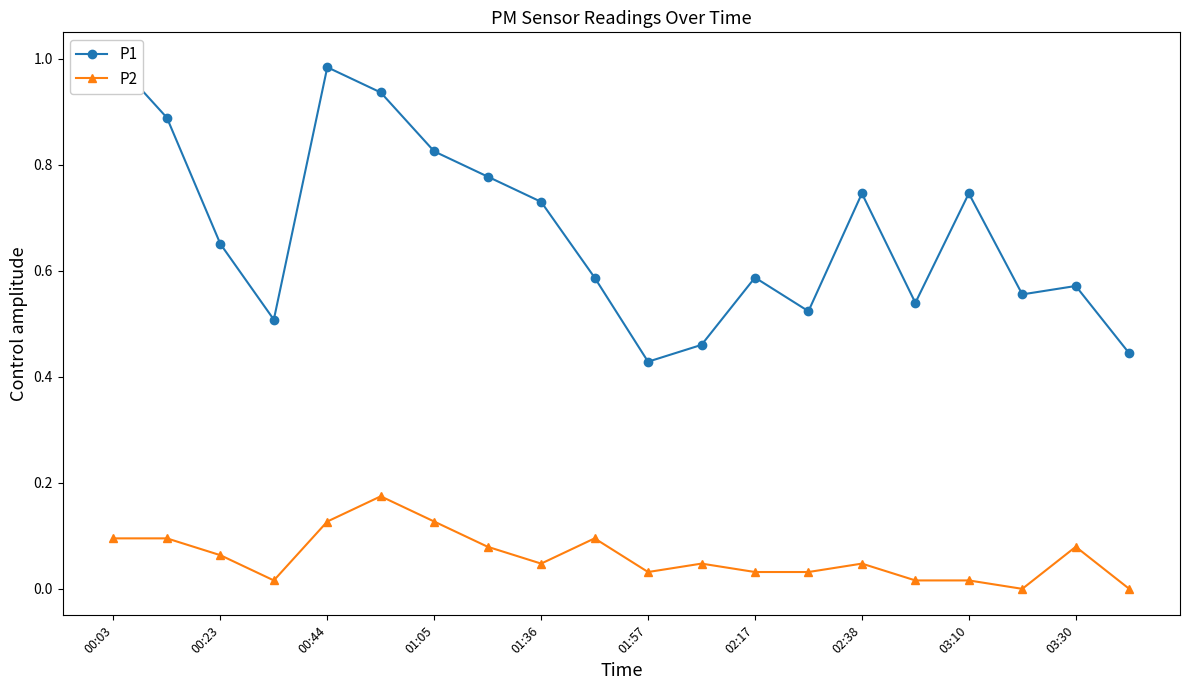

What is the difference between the P2 values at 03:10 and 03:30?

0.1